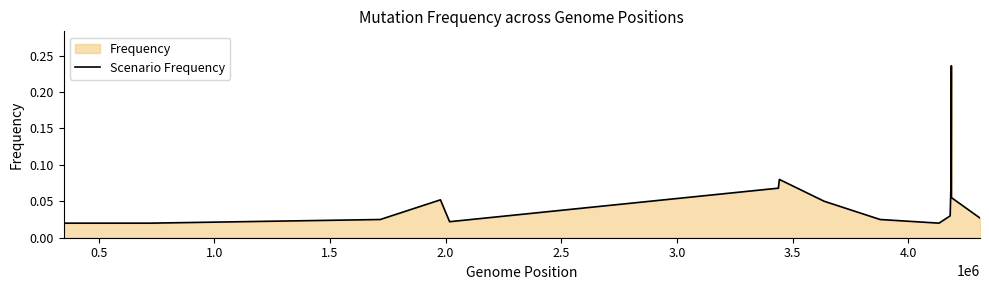

How many lines are shown in the chart?

1